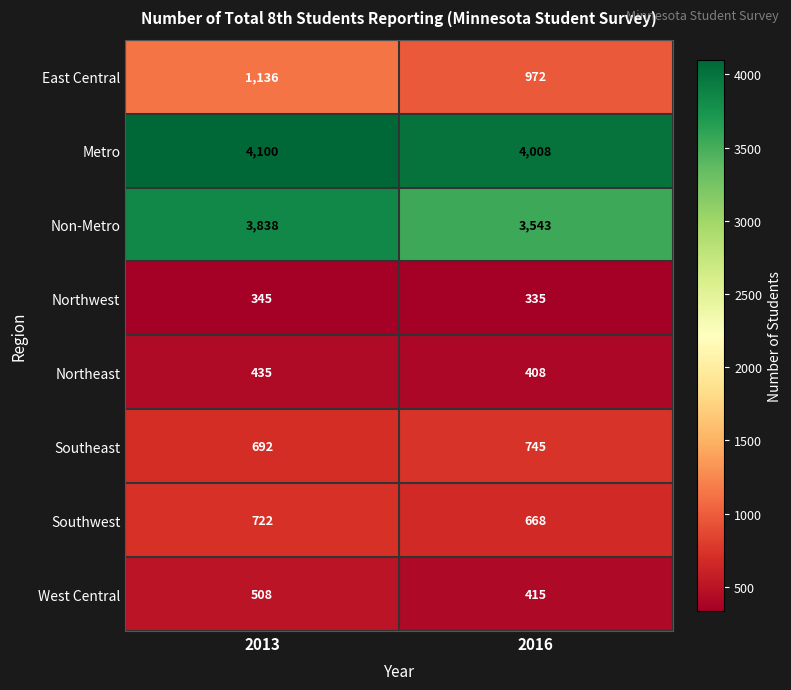

The value of Northwest at 2016 is 335. True or false?

True